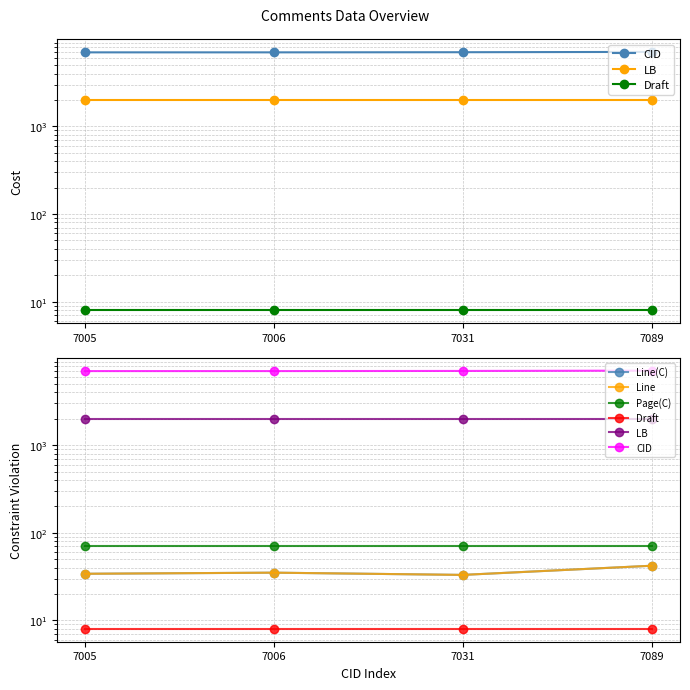

How many data points in CID are above 7031?

1